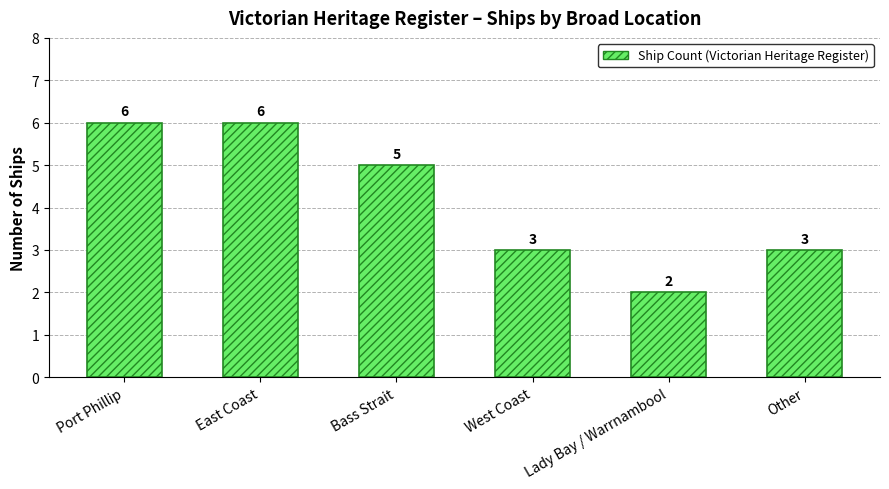

What is the minimum value shown in the chart?

2